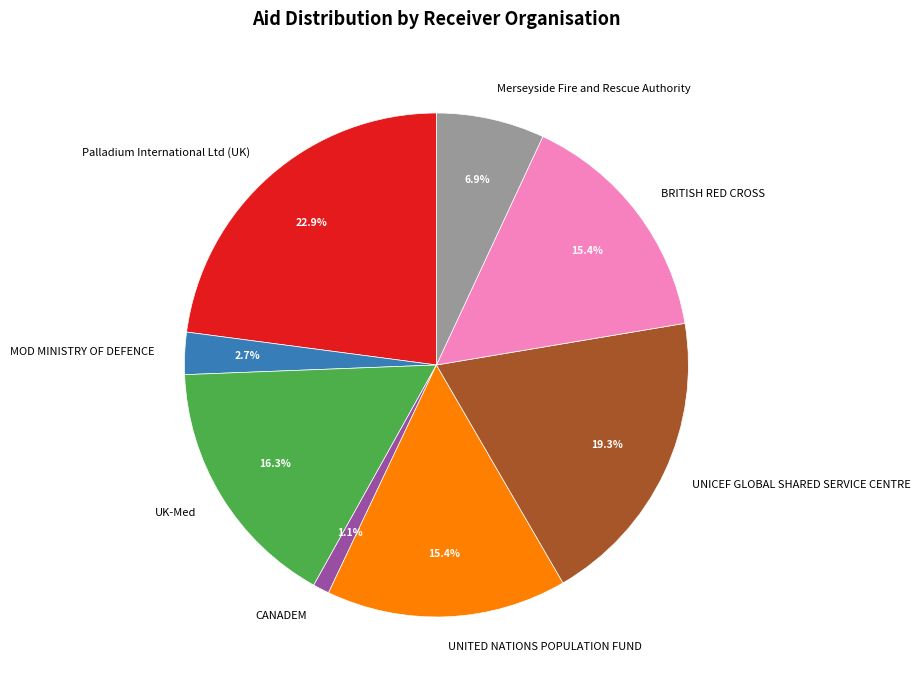

Does MOD MINISTRY OF DEFENCE account for over 50% of the chart?

No